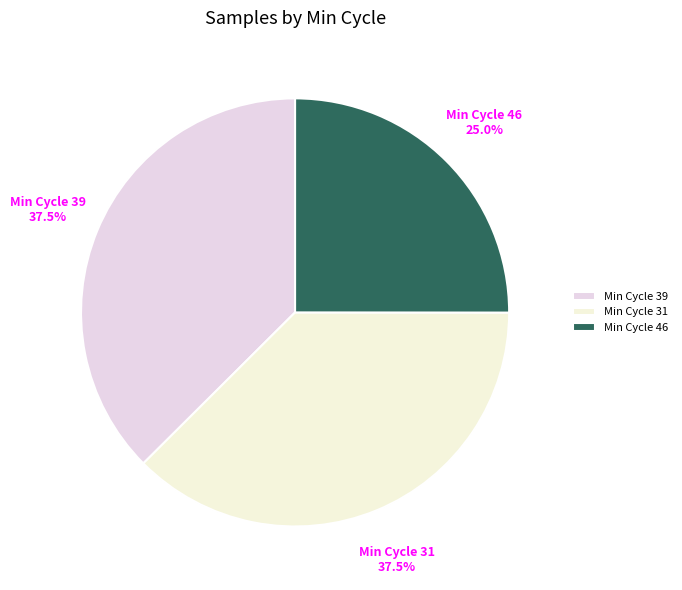

Does Min Cycle 46 represent more than half of the total?

No